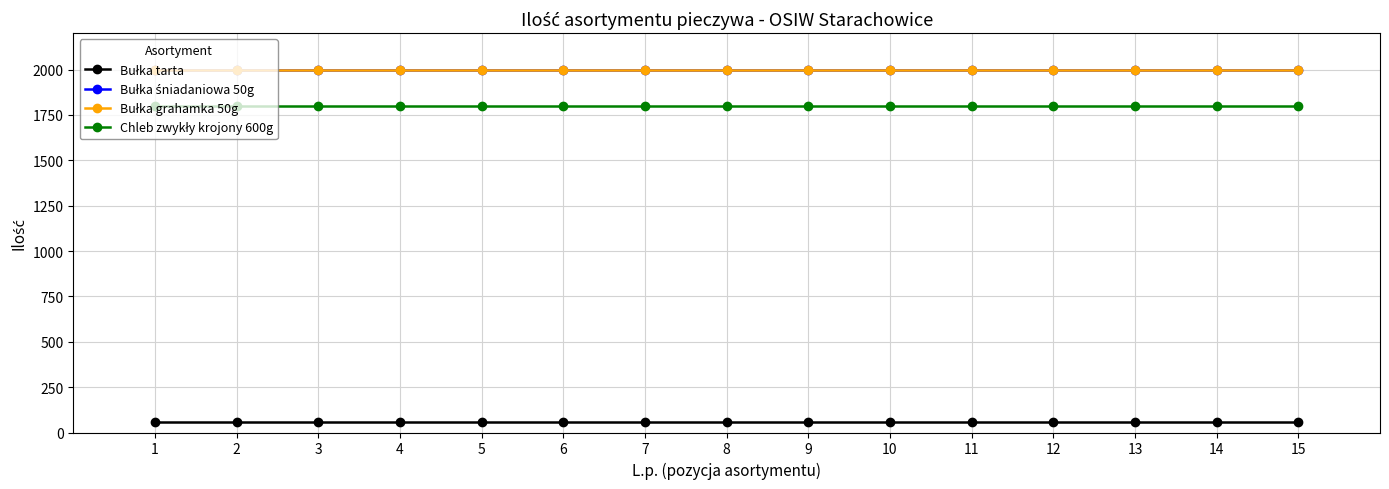

Which series has the widest spread of values?

Bułka tarta